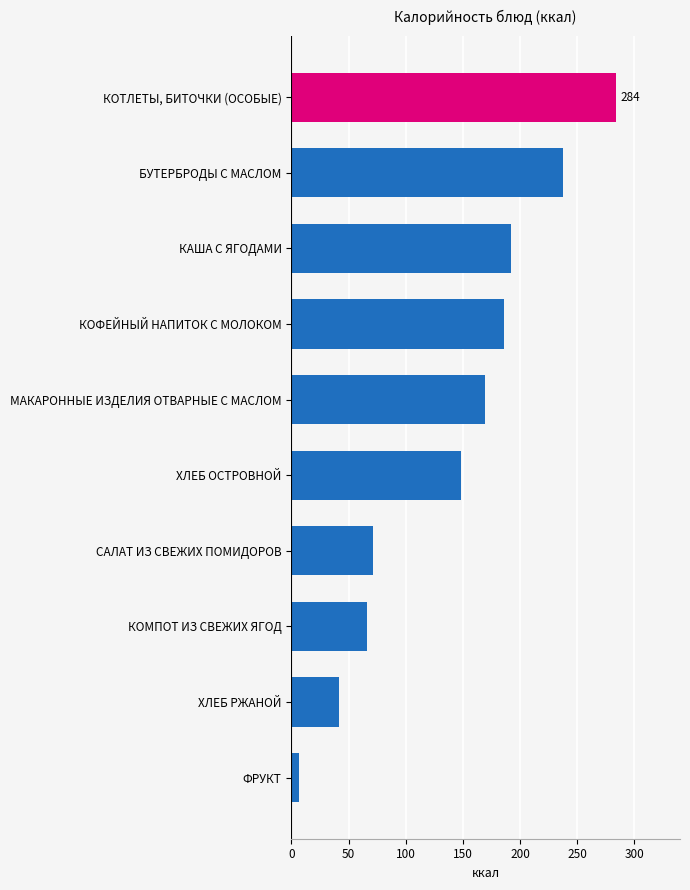

Does the chart contain any negative values?

No